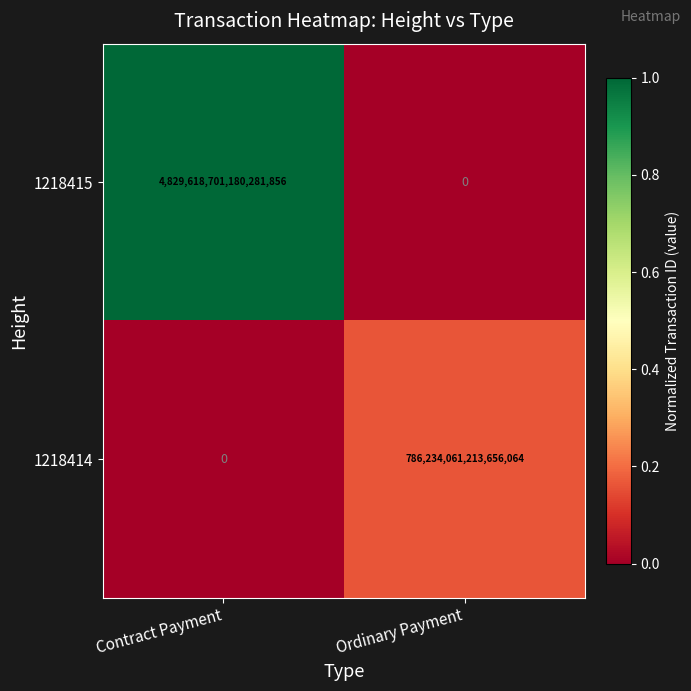

Which label corresponds to the largest value in the chart?

Contract Payment